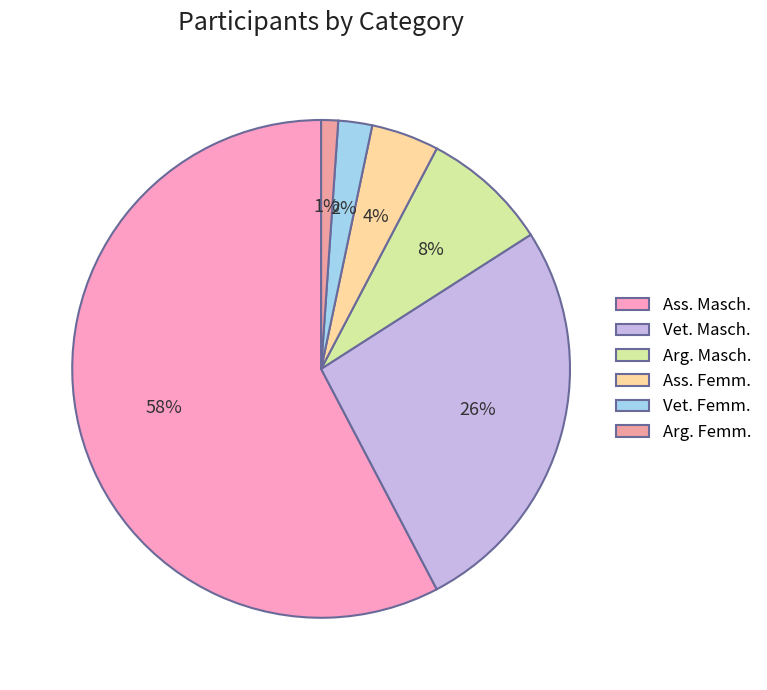

How many slices are in this pie chart?

6